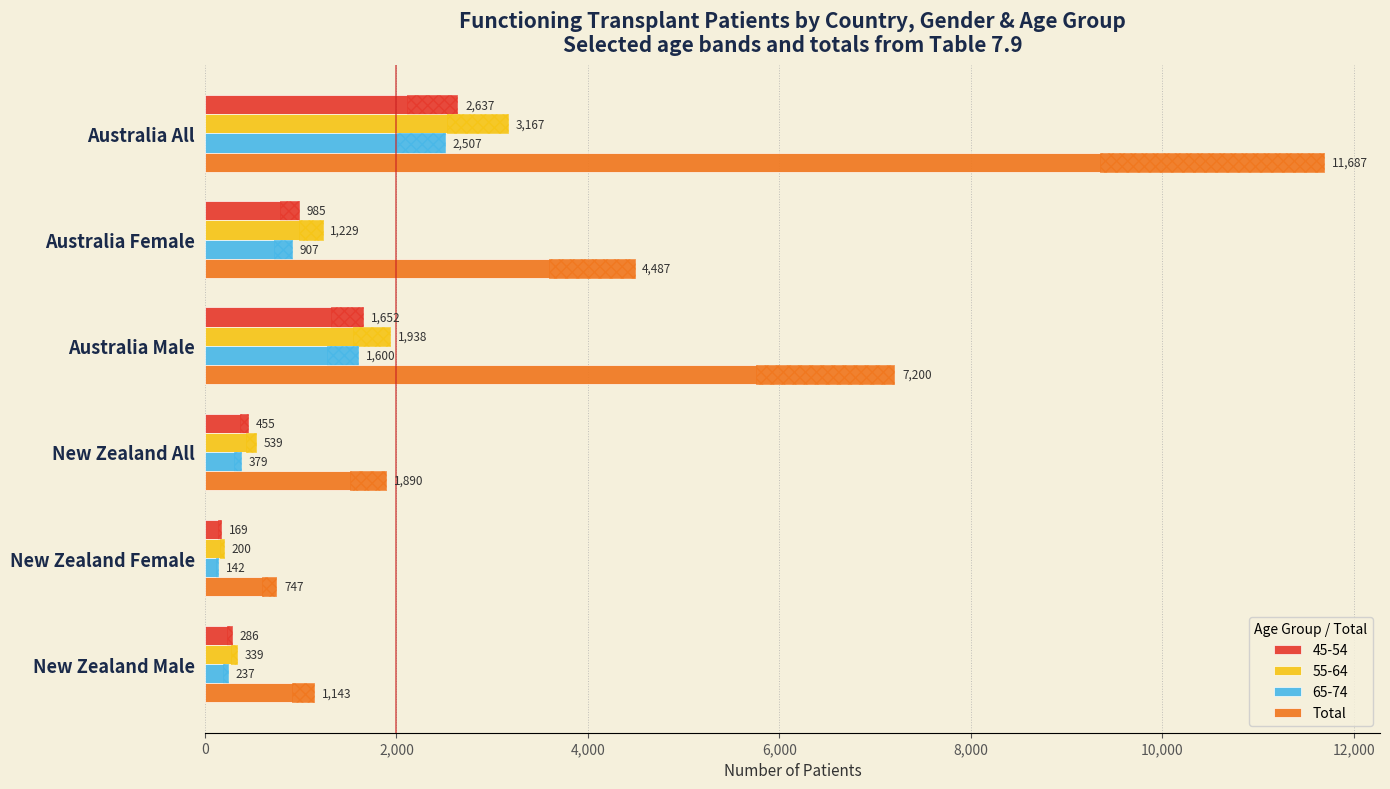

What is the difference between the values at 6,000 and 4,000?

5310